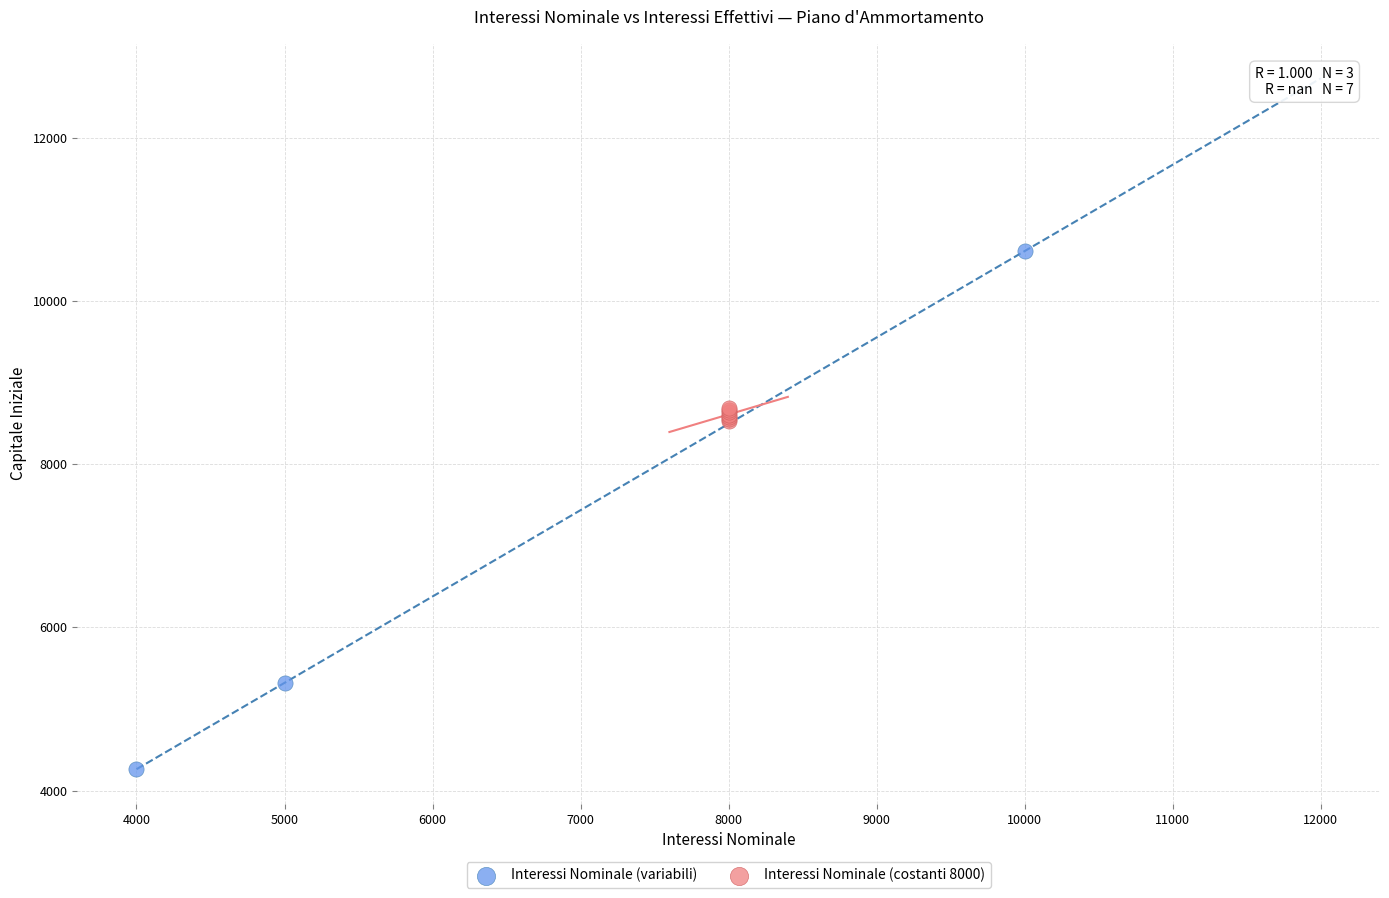

Which series reaches the maximum Y coordinate?

Interessi Nominale (variabili)